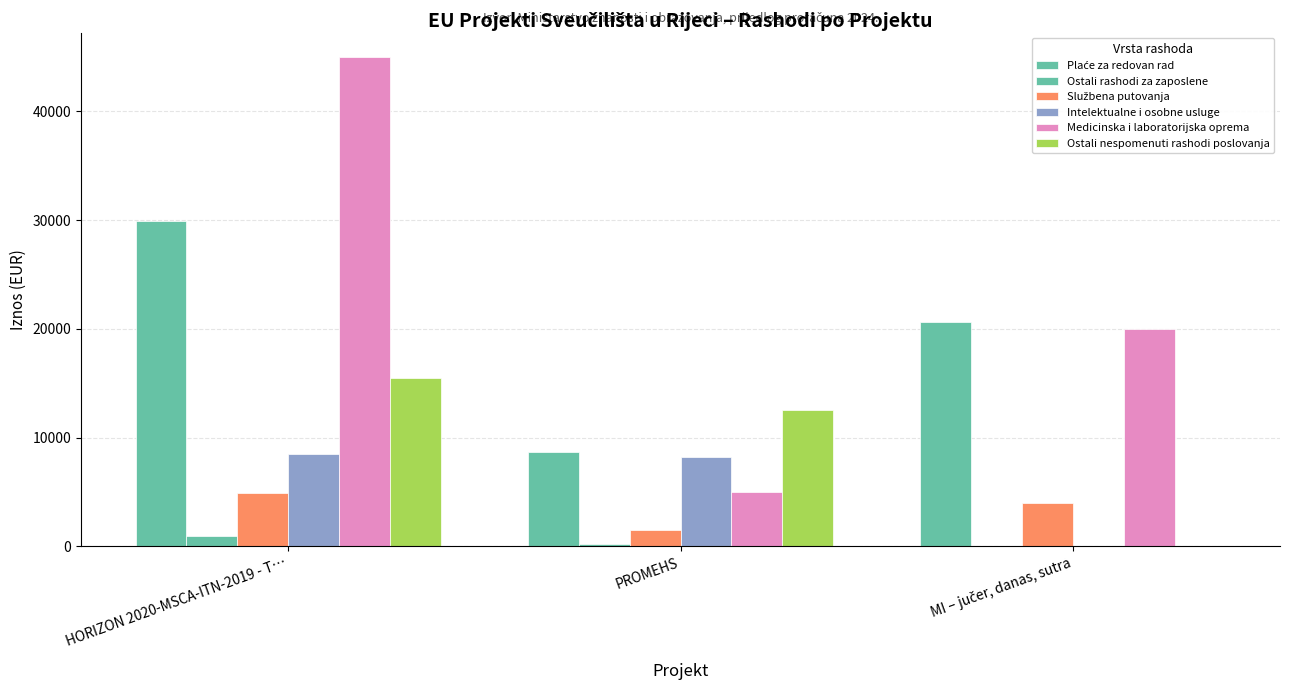

Where is Medicinska i laboratorijska oprema nearest to the value 25000?

MI – jučer, danas, sutra